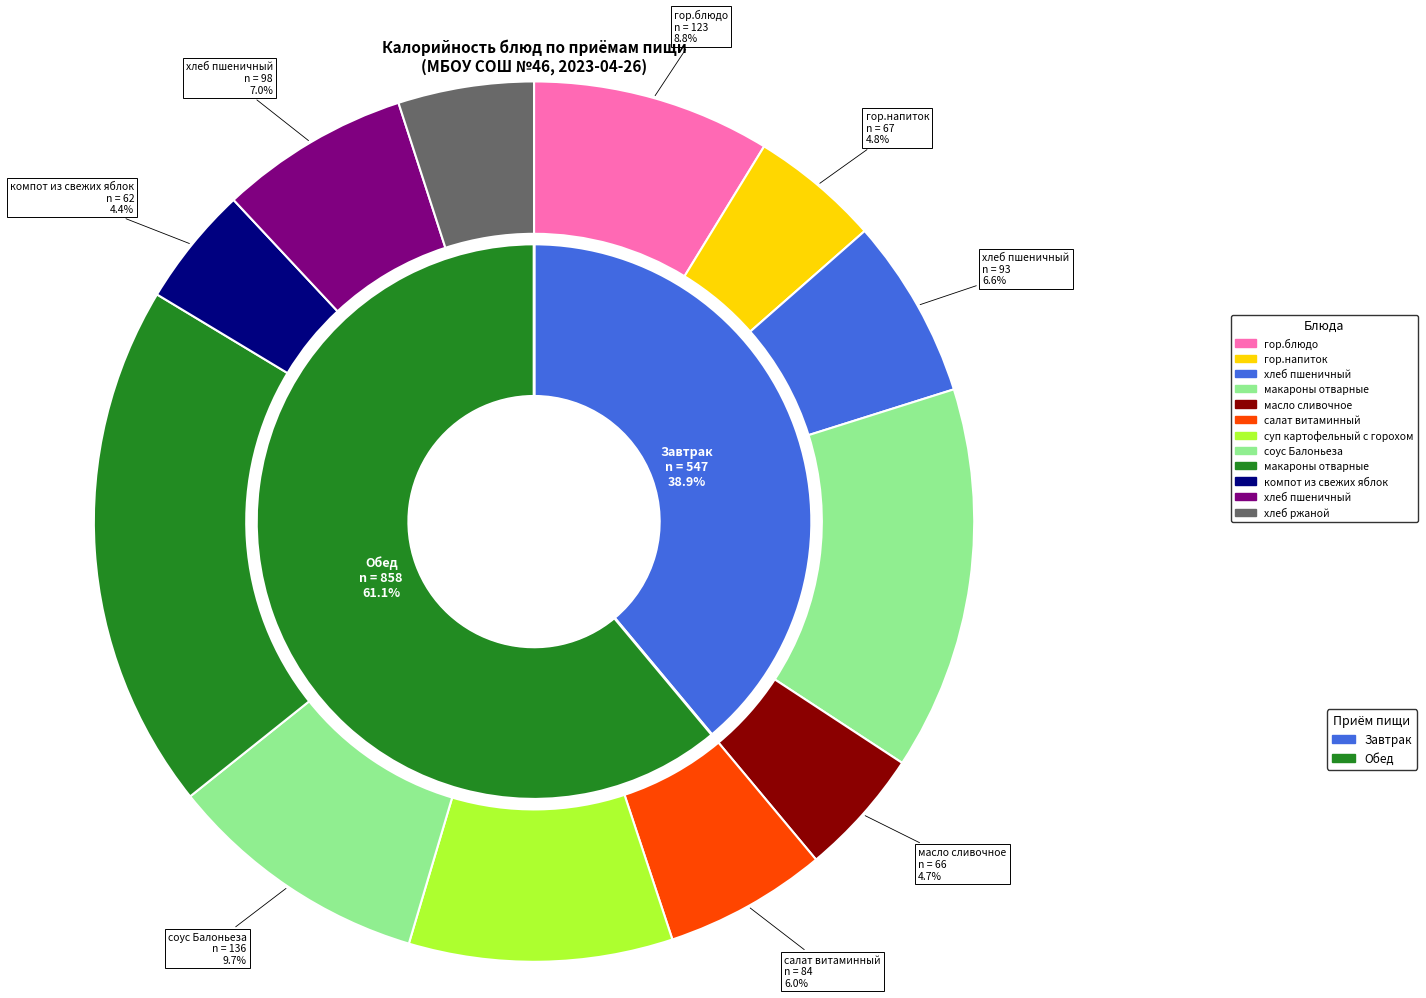

Which category has the smallest portion of the pie?

компот из свежих яблок